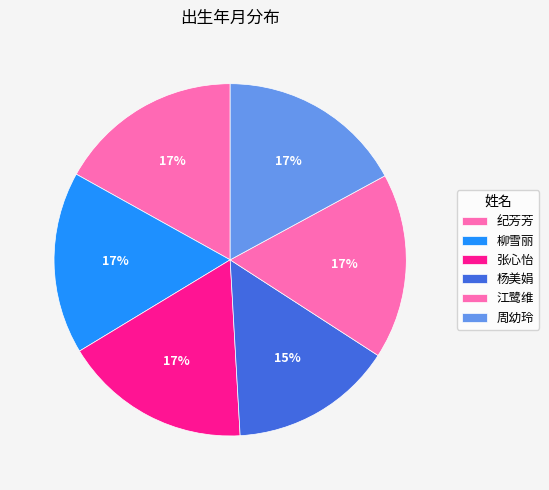

Combined, do 江鹭维 and 杨美娟 account for over 50%?

No